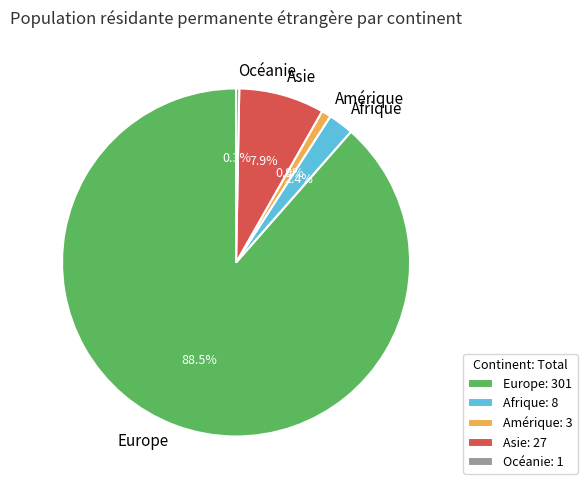

Rank the categories by value from highest to lowest.

Europe, Asie, Afrique, Amérique, Océanie